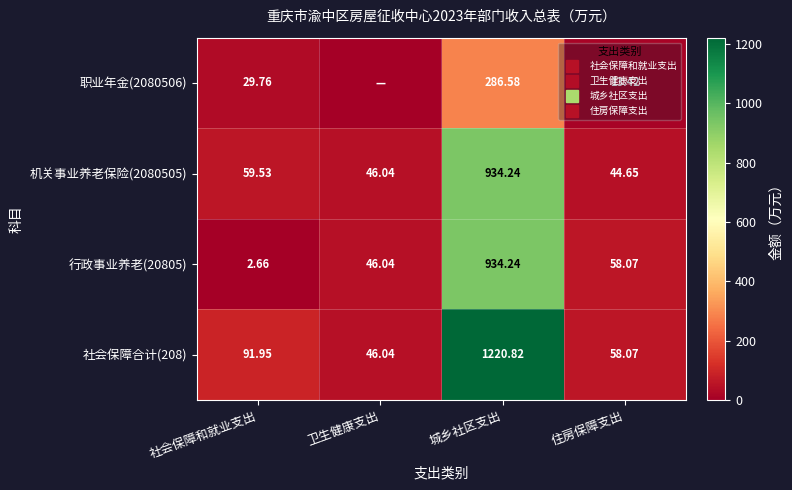

Count the number of data series in this chart.

4